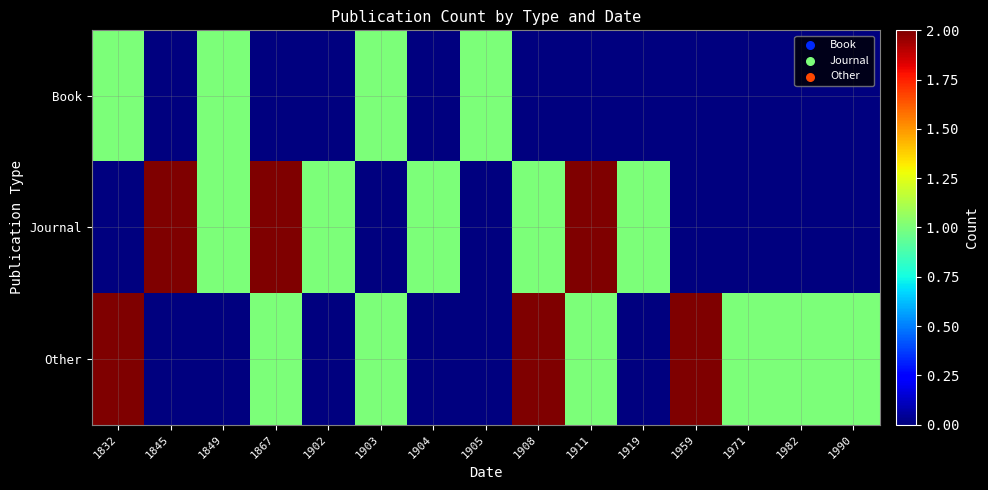

Reading left to right, what are all the values shown in this chart?

Book: 1832=1	1845=0	1849=1	1867=0	1902=0	1903=1	1904=0	1905=1	1908=0	1911=0	1919=0	1959=0	1971=0	1982=0	1990=0
Journal: 1832=0	1845=2	1849=1	1867=2	1902=1	1903=0	1904=1	1905=0	1908=1	1911=2	1919=1	1959=0	1971=0	1982=0	1990=0
Other: 1832=2	1845=0	1849=0	1867=1	1902=0	1903=1	1904=0	1905=0	1908=2	1911=1	1919=0	1959=2	1971=1	1982=1	1990=1